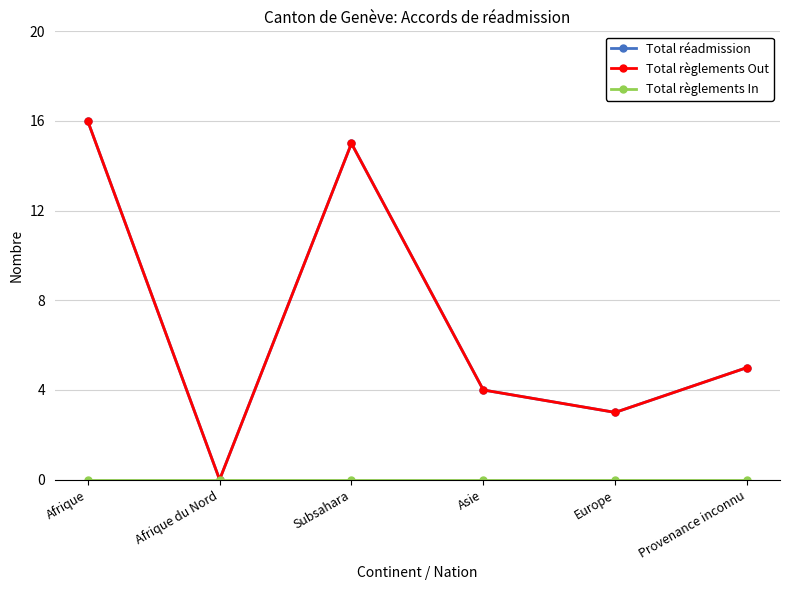

What is the label of the 4th point from the right?

Subsahara